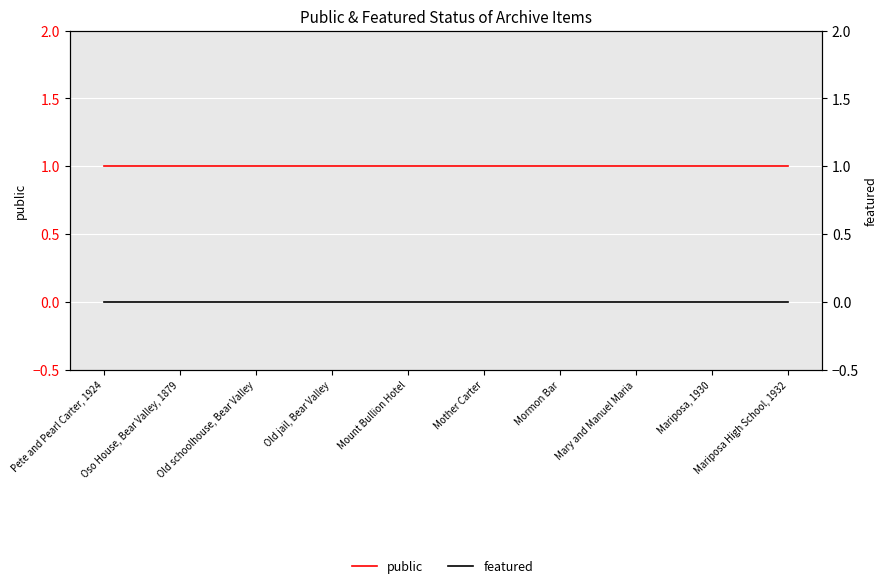

The featured series shows 0 at Pete and Pearl Carter, 1924. True or false?

True